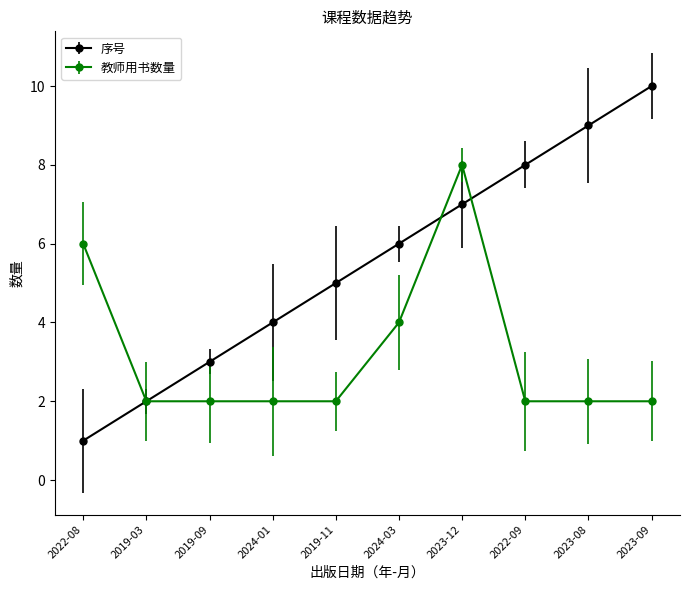

Which series ends up on top after the final intersection of 序号 and 教师用书数量?

序号